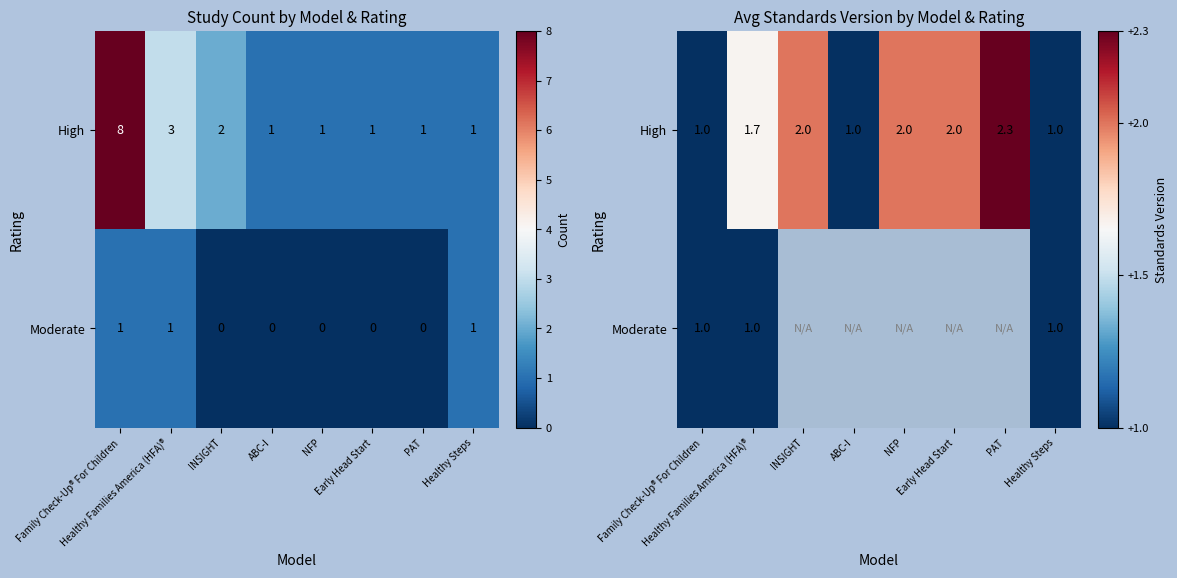

How many values in the High series exceed 2?

1